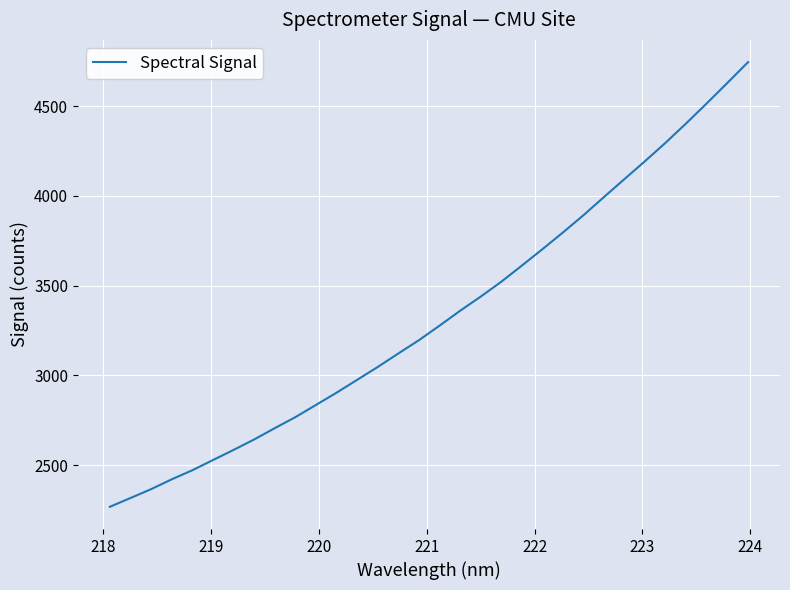

What is the maximum value shown in the chart?

4745.8